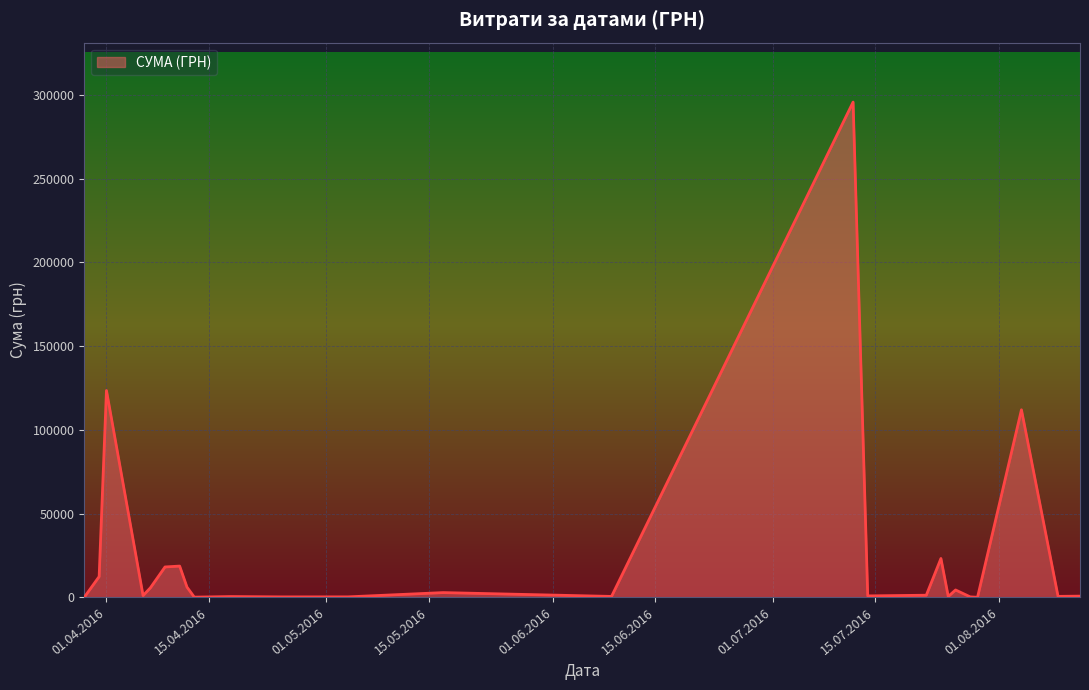

What is the difference between the maximum and minimum values?

295540.8